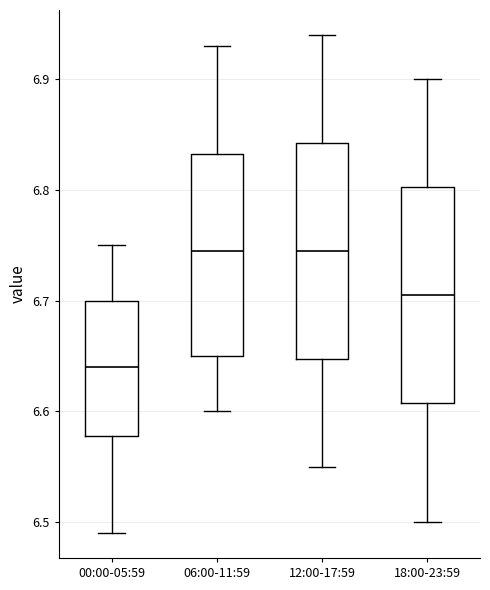

Which box has the lowest median line?

00:00-05:59